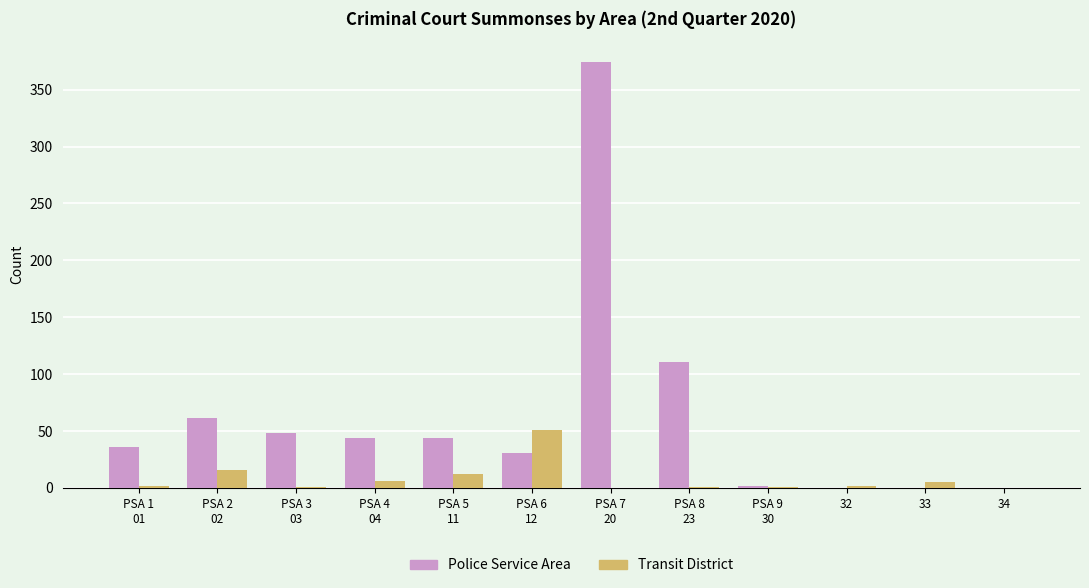

Are the bars horizontal?

No